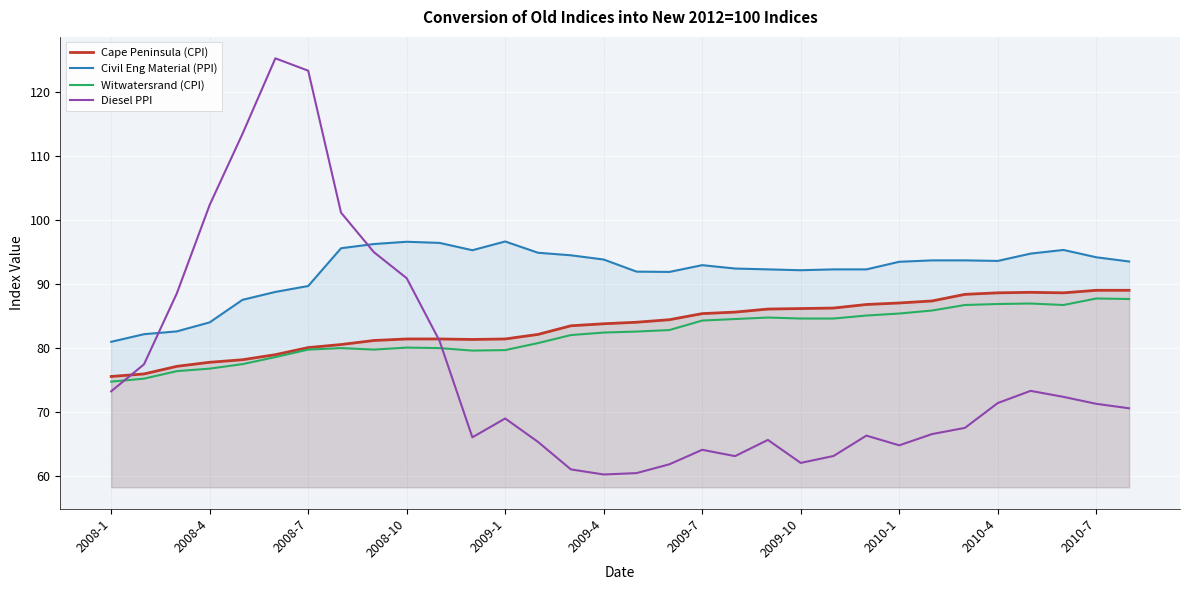

How many data points in Diesel PPI are less than 70?

16